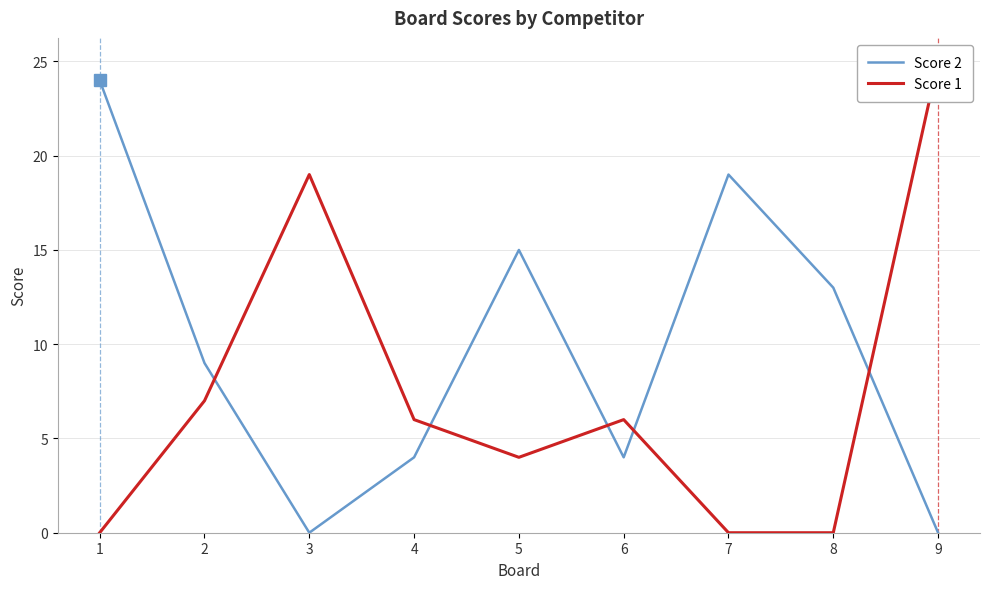

Is the value of Score 2 at 2 greater than the value of Score 1 at 9?

No